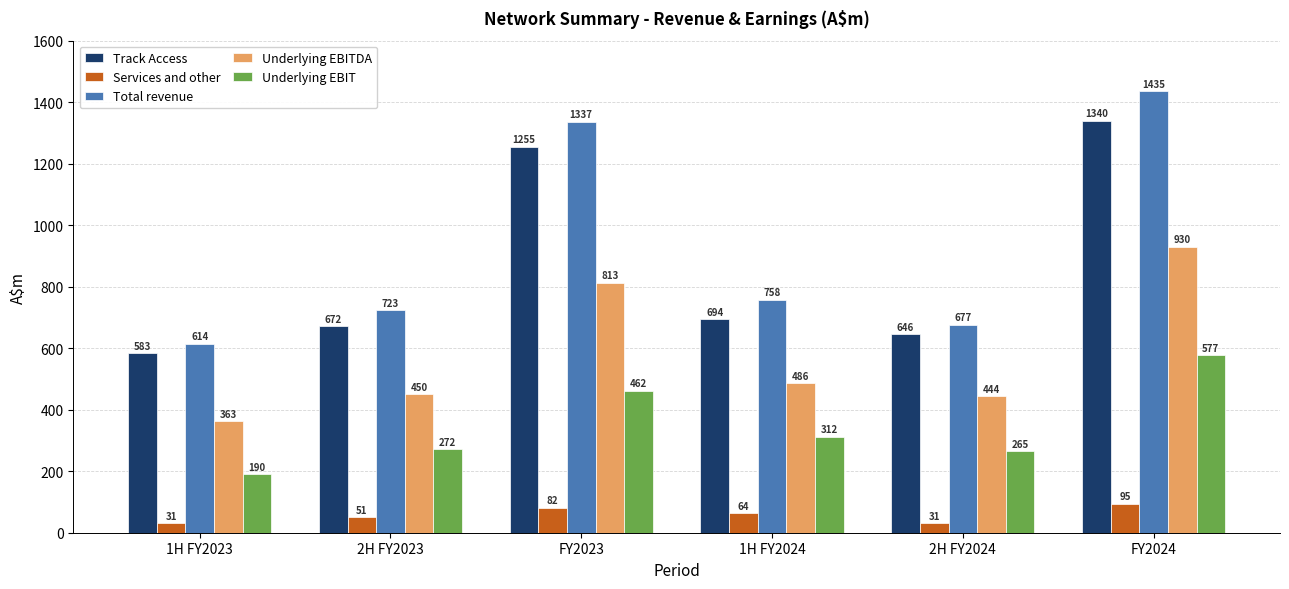

At which label is Total revenue closest to 1024?

1H FY2024